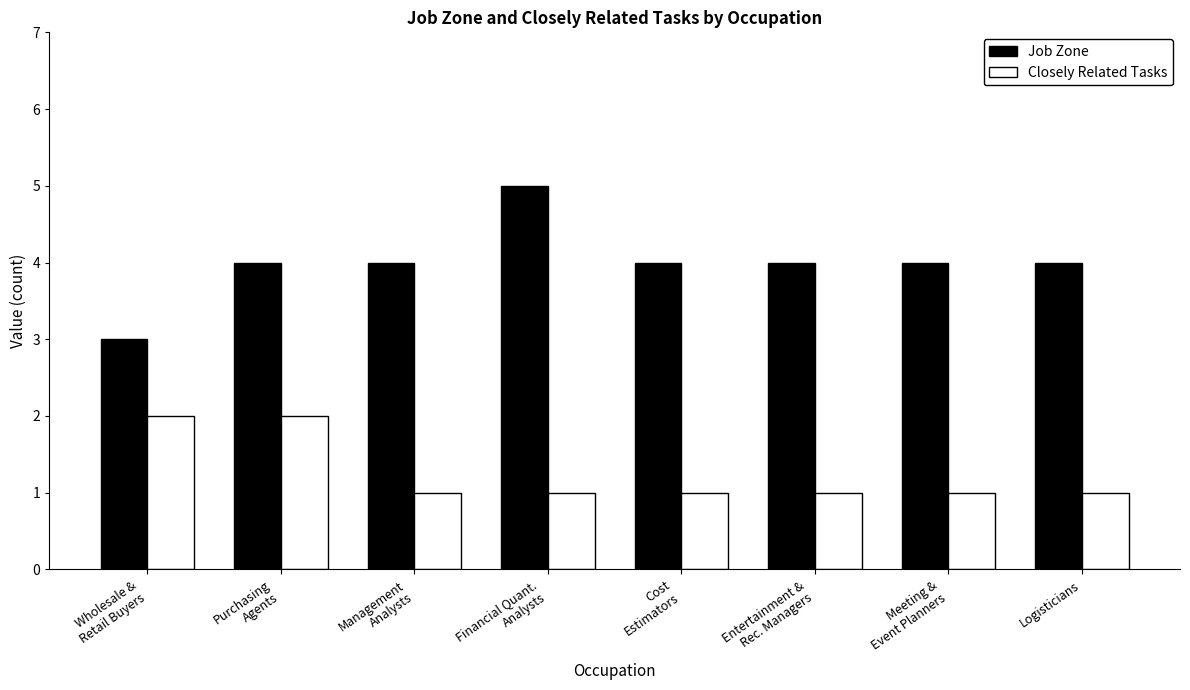

Rank the series by their maximum value, from highest to lowest.

Job Zone, Closely Related Tasks